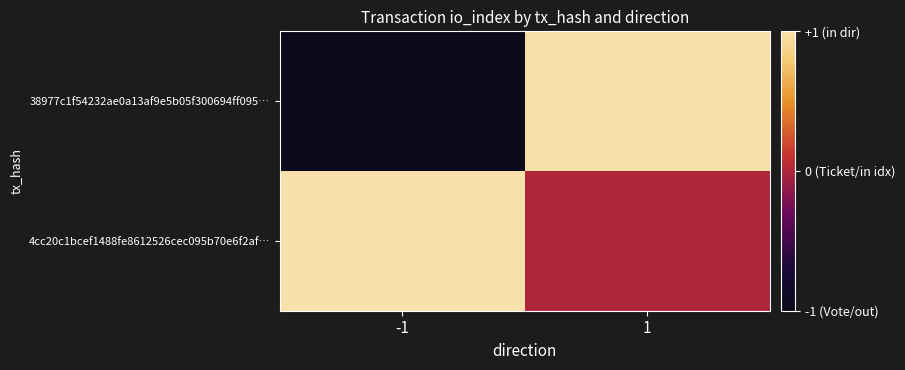

Which series has the widest spread of values?

38977c1f54232ae0a13af9e5b05f300694ff095…